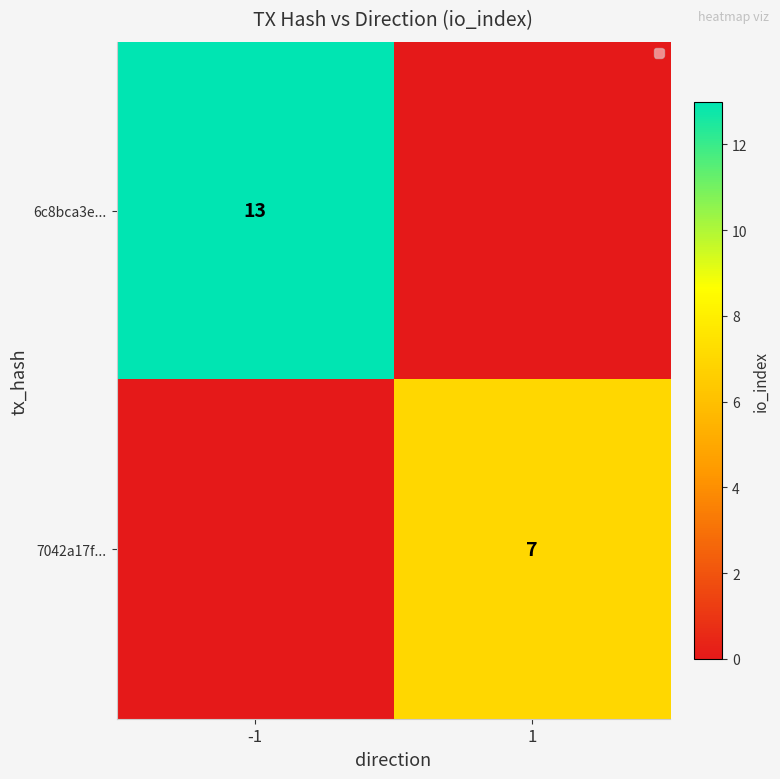

Is it true that 7042a17f... equals 1 at 1?

False